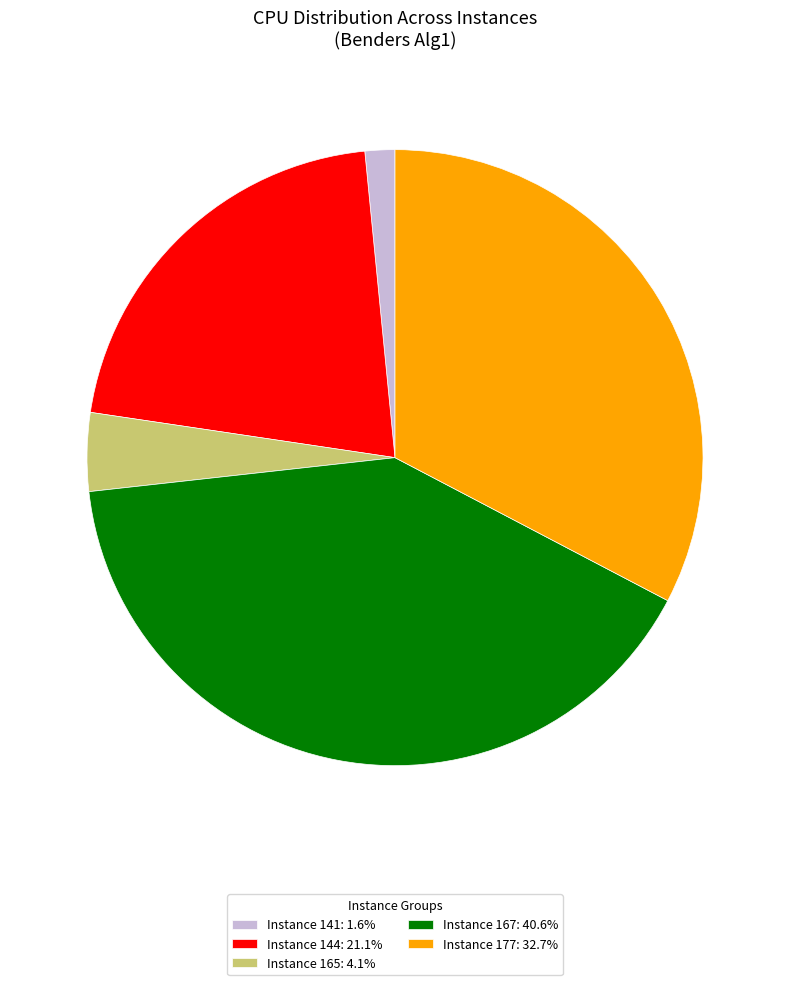

Does any single category account for the majority?

No